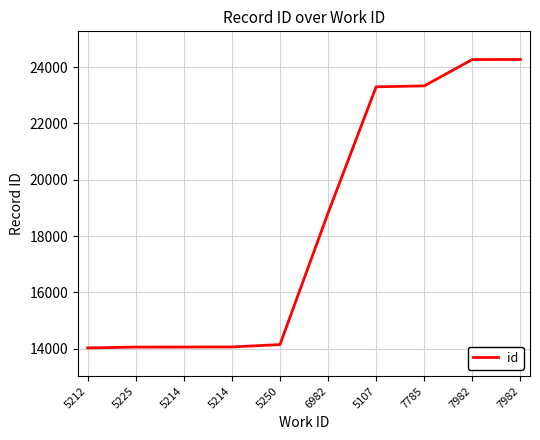

Reading left to right, what are all the values shown in this chart?

5212=14027	5225=14056	5214=14058	5214=14061	5250=14145	6982=18816	5107=23298	7785=23332	7982=24268	7982=24269